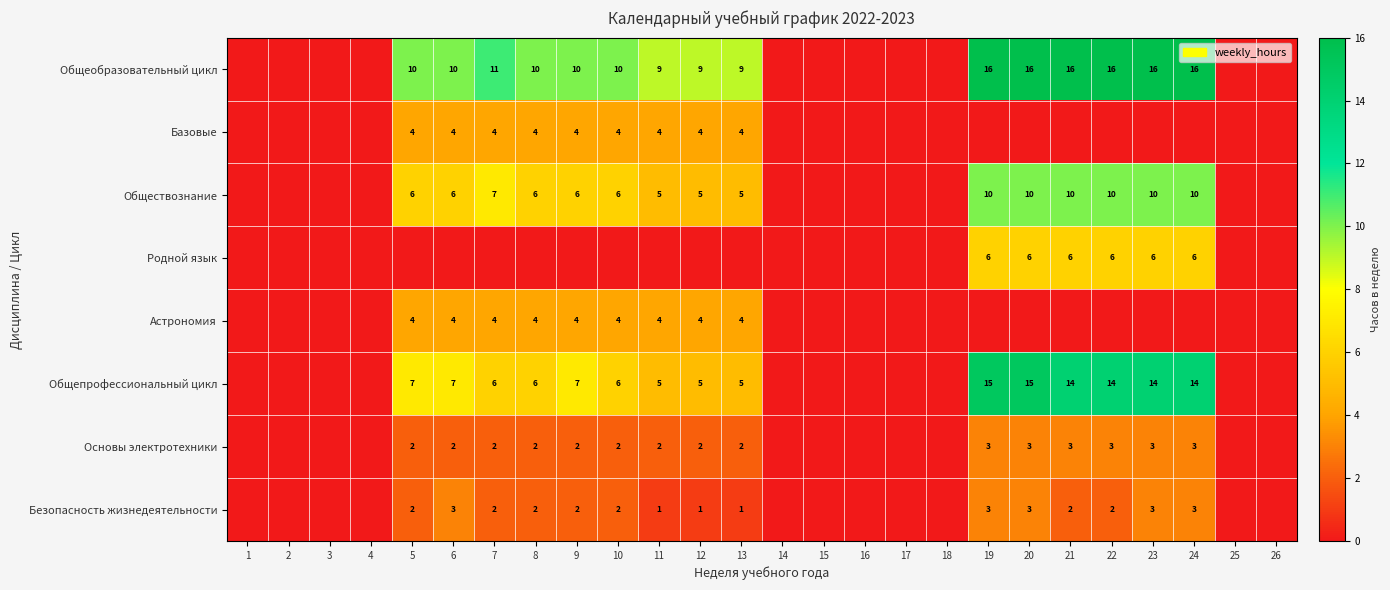

The Безопасность жизнедеятельности series shows 1 at 11. True or false?

True